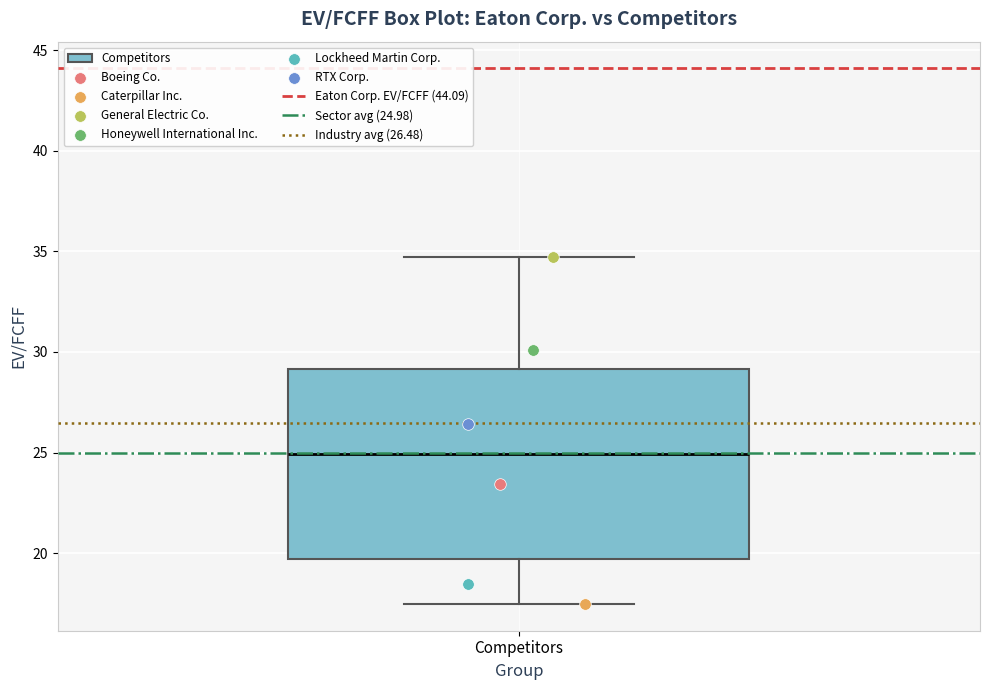

Transcribe this box plot: give where the median line is, the range the box spans, and where the two whiskers end, as read against the y-axis. The values are not printed on the chart, so give them approximately, as read against the axis.

median 25.0, box 19.5 to 29.0, whiskers 17.5 to 34.5